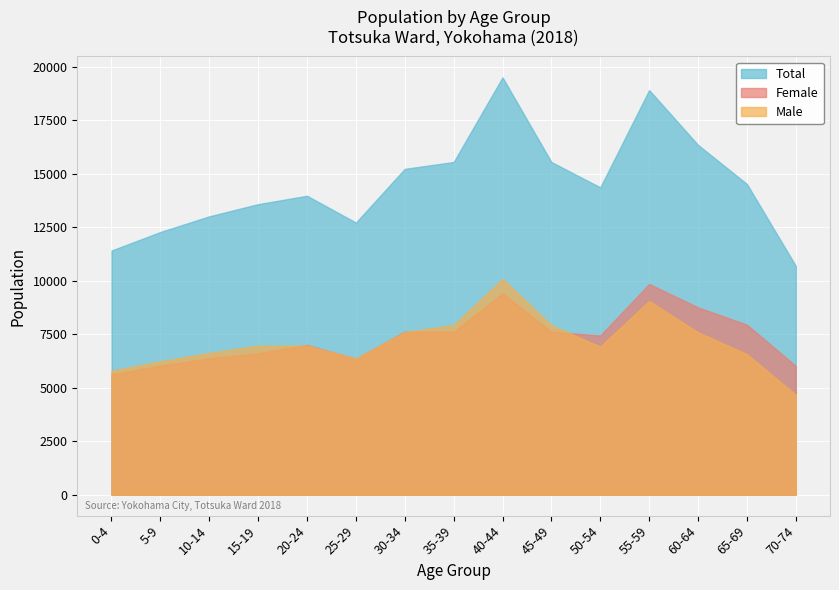

At which category is the sum across all series the highest?

40-44